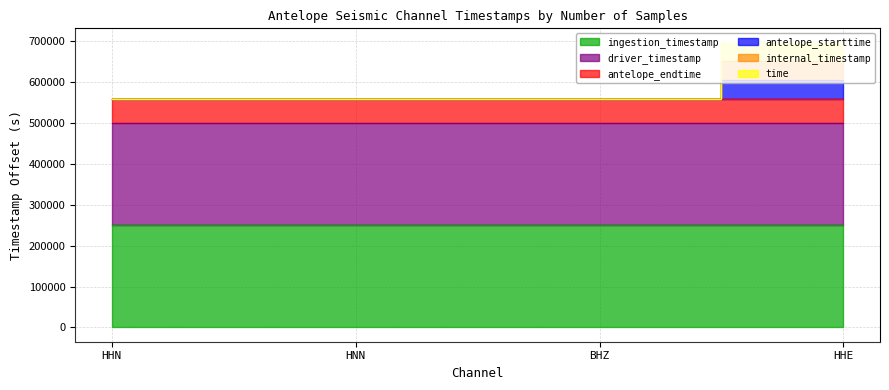

The value of time at BHZ is 332768.8. True or false?

False